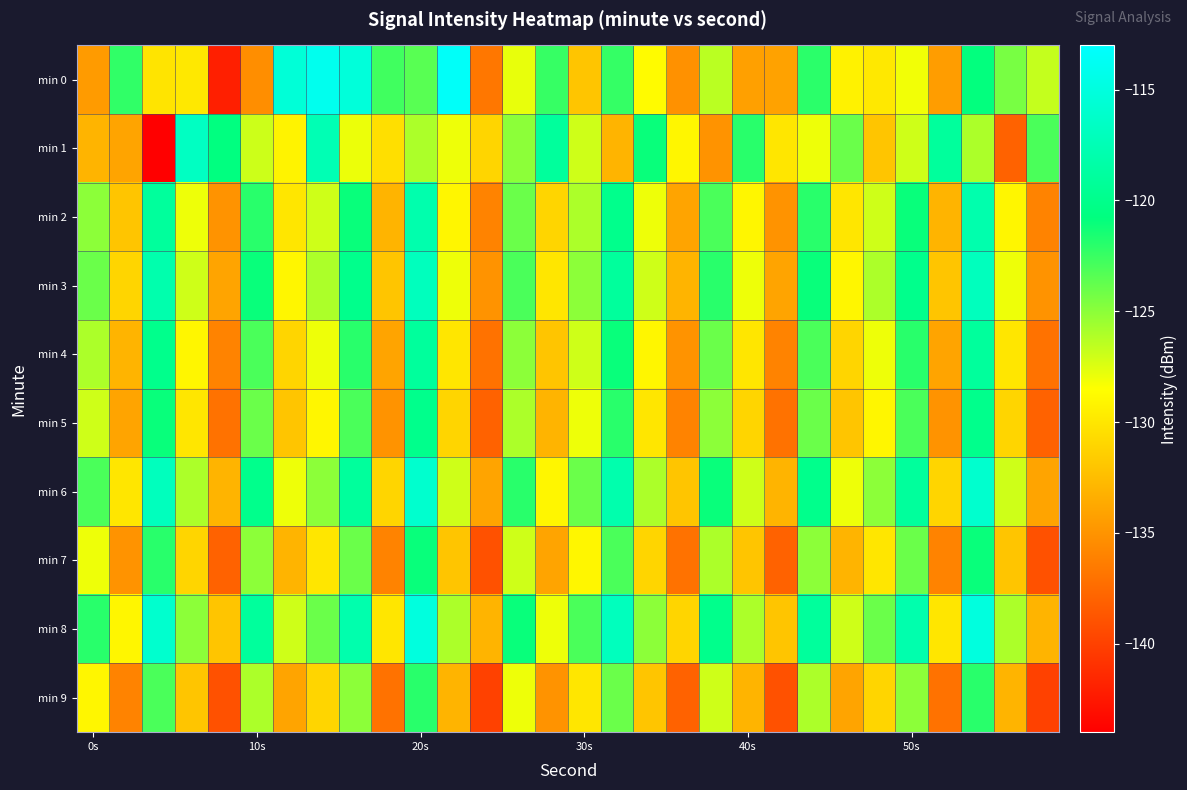

Rank the series by their maximum value, from lowest to highest.

min 9, min 7, min 5, min 4, min 2, min 3, min 1, min 6, min 8, min 0